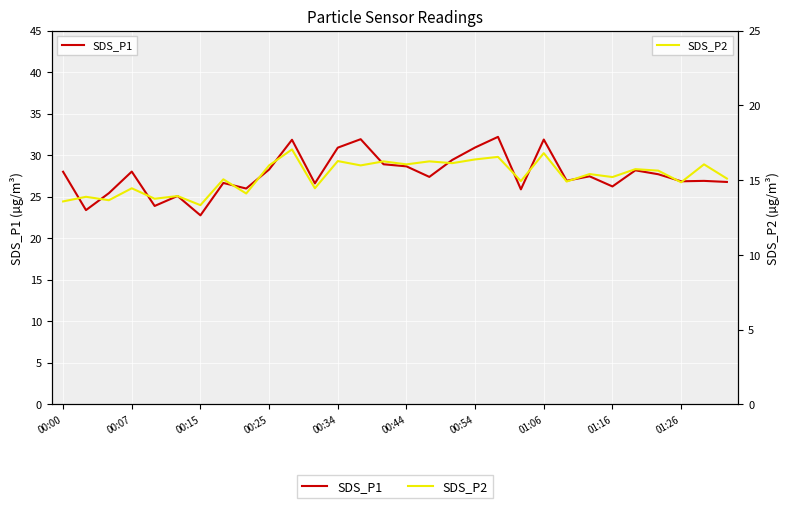

True or false: SDS_P1 and SDS_P2 cross at least once.

False